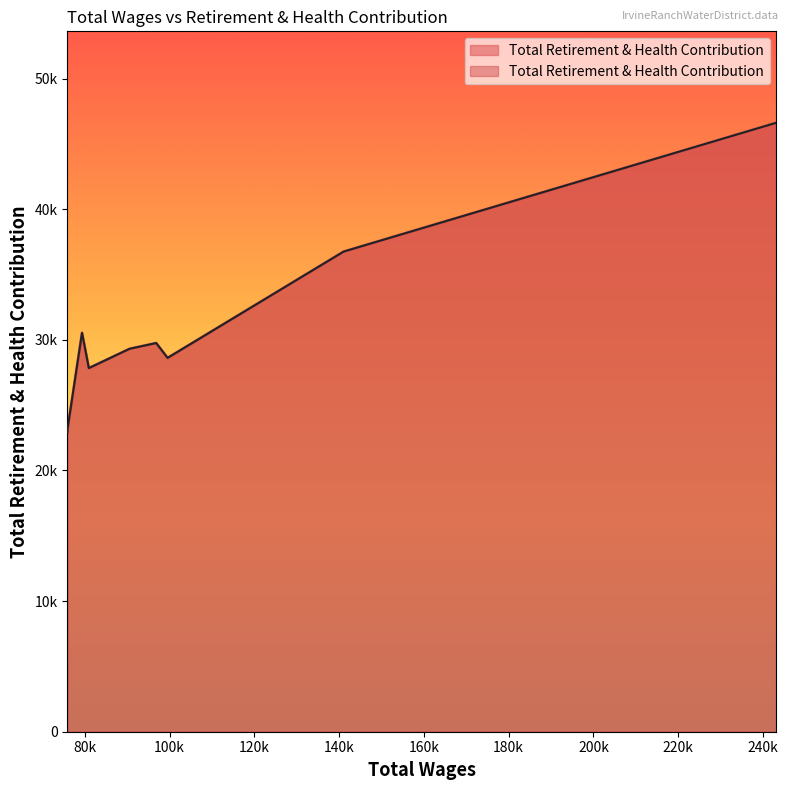

Rank the categories by value from lowest to highest.

75897.0, 75916.0, 80957.0, 99532.0, 90545.0, 96842.0, 79345.0, 141085.0, 243195.0